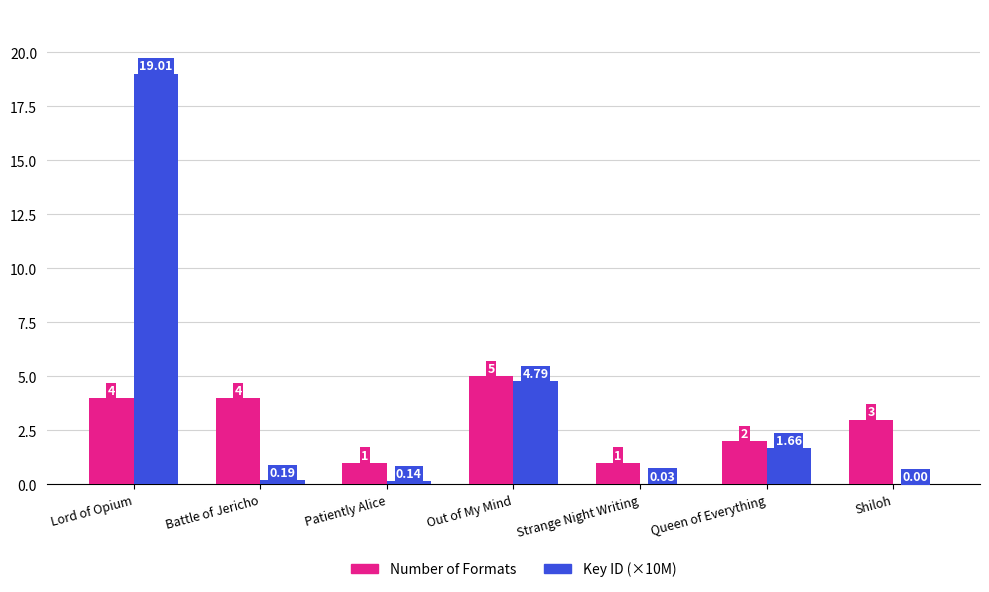

Which series has the largest total across all categories?

Key ID (×10M)